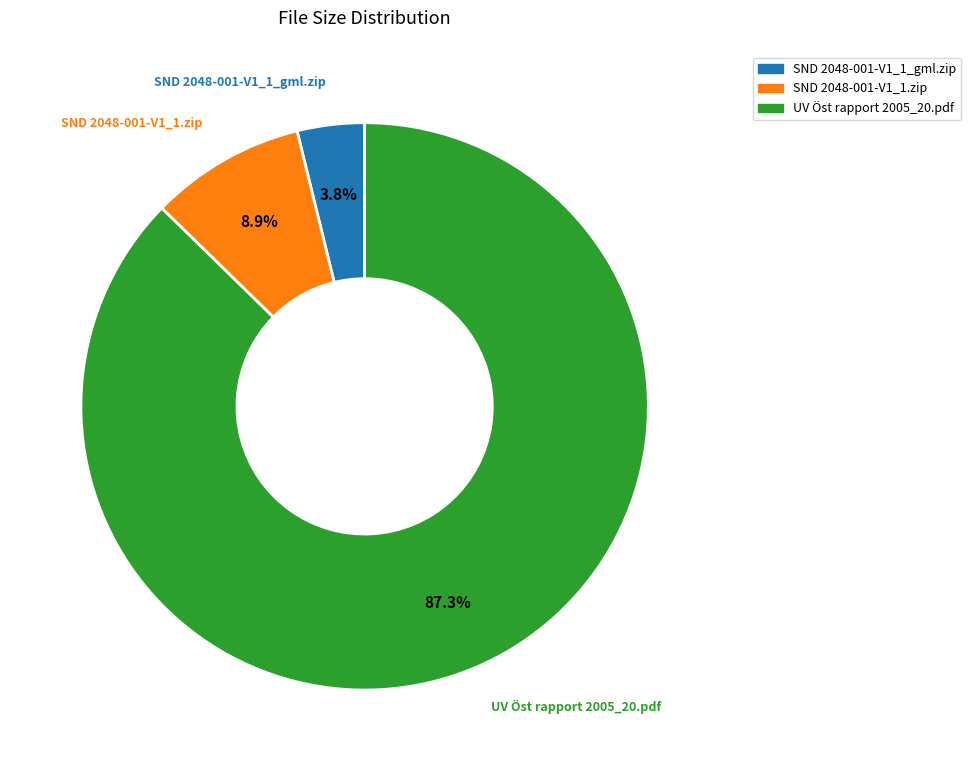

Does any single category account for the majority?

Yes